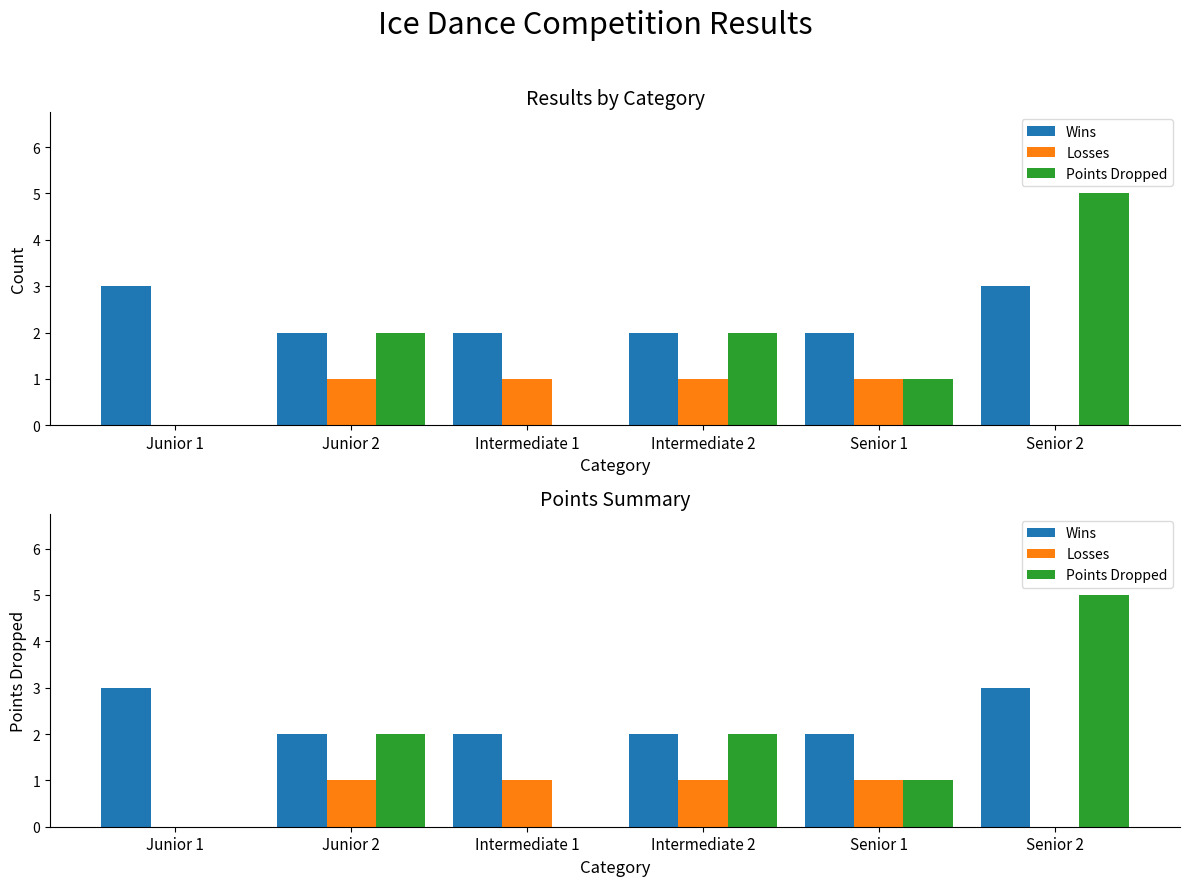

Is it true that Points Dropped equals 2 at Junior 1?

False